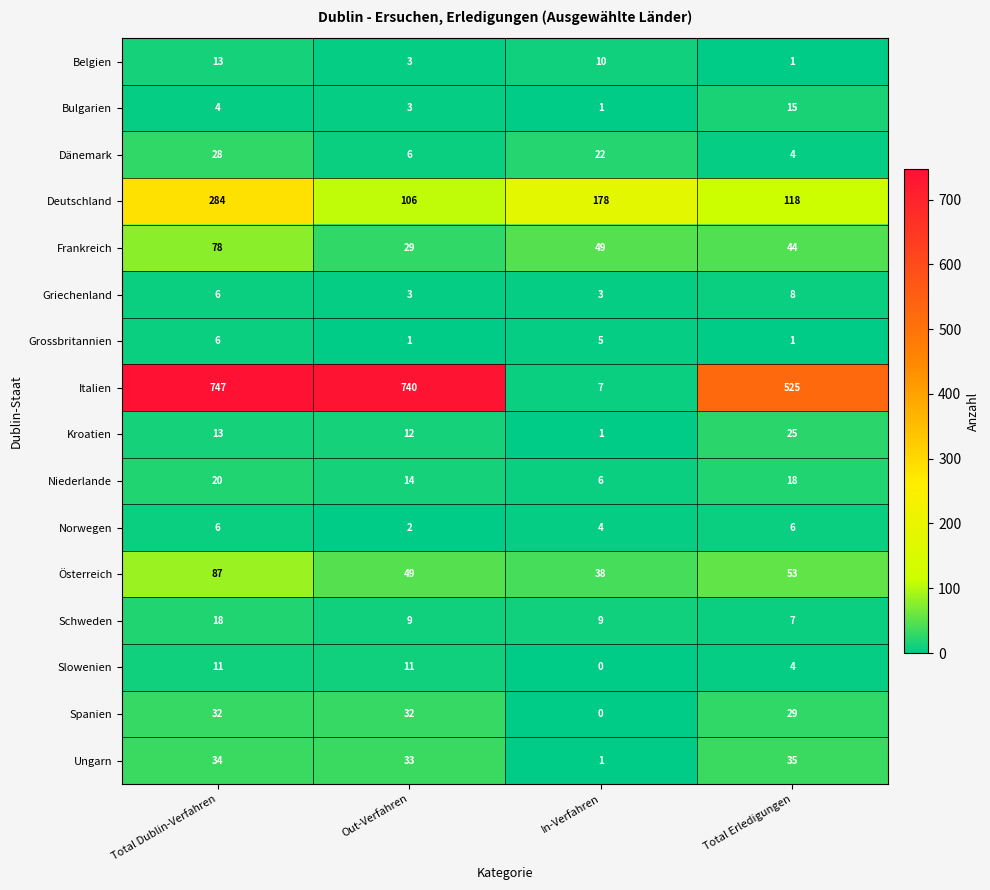

What is the minimum value for Griechenland?

3